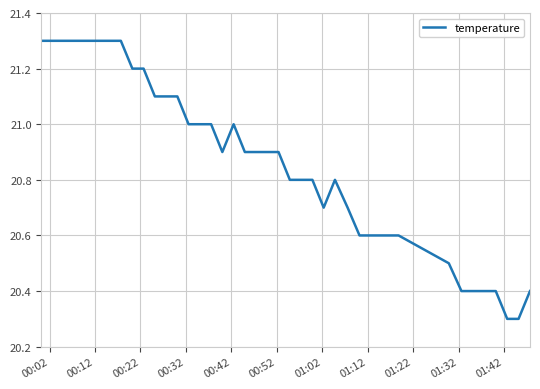

What is the smallest value displayed?

20.3